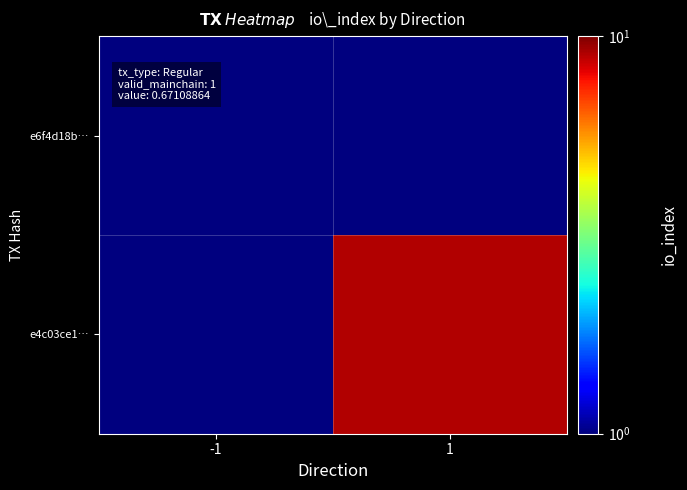

Rank the series by their maximum value, from highest to lowest.

e4c03ce1…, e6f4d18b…